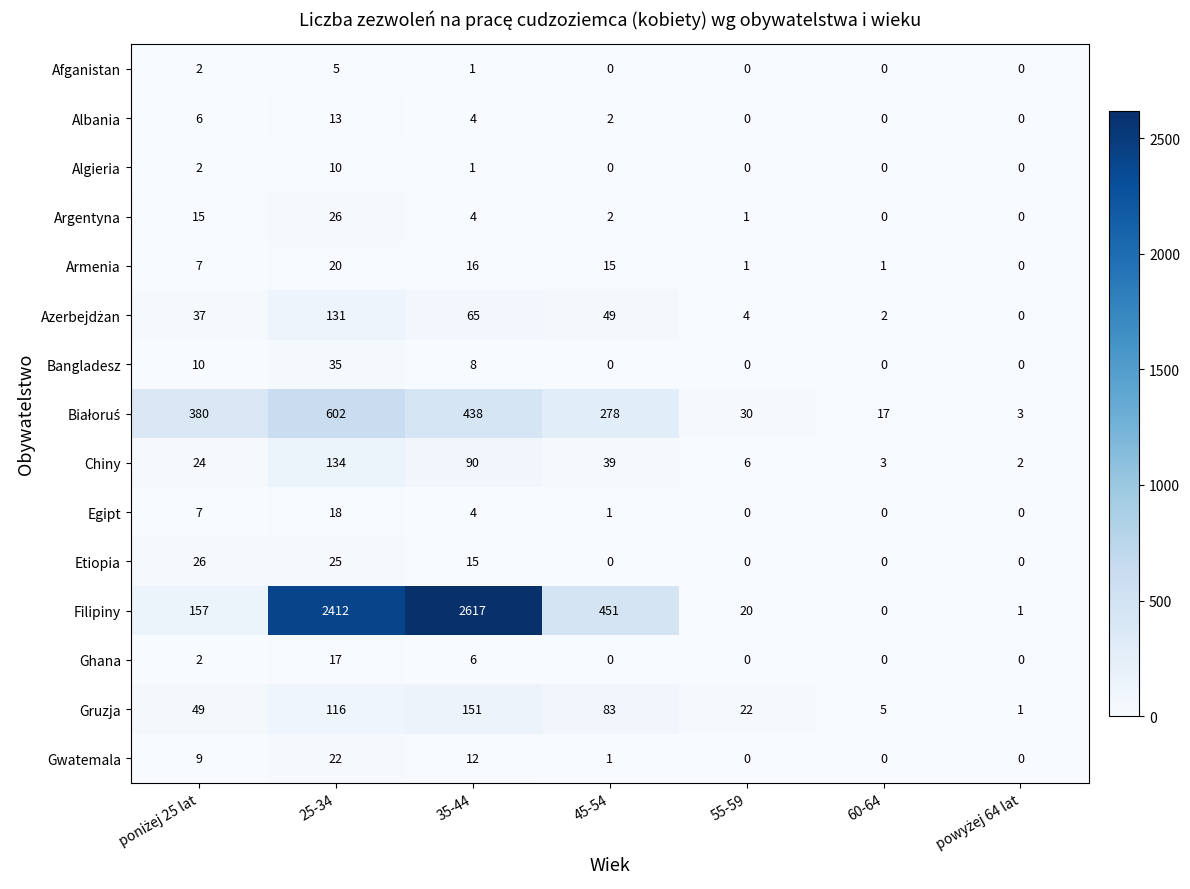

Which series has the largest total across all categories?

Filipiny